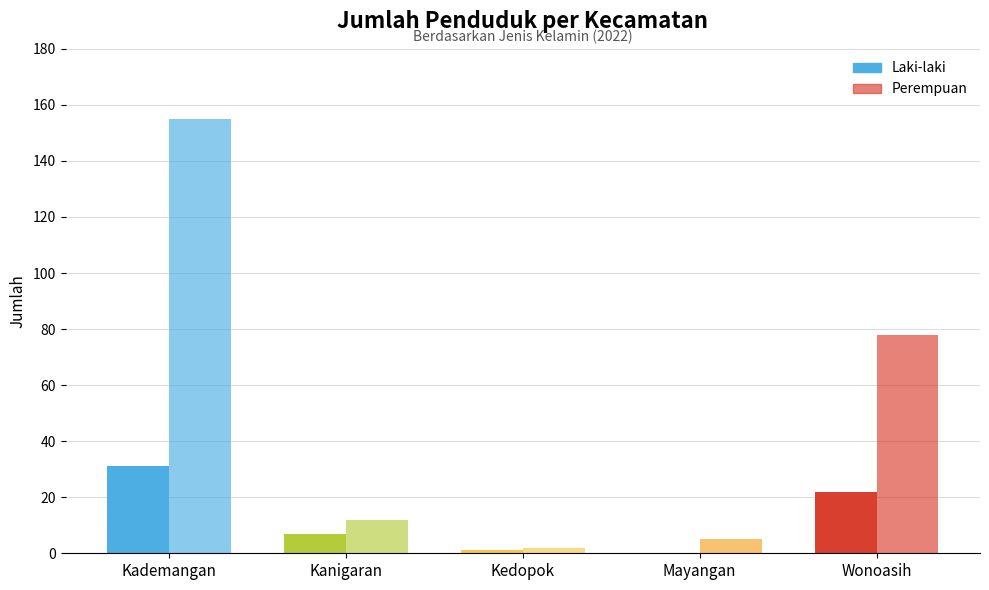

Reading right to left, what are all the values shown in this chart?

Laki-laki: 22	0	1	7	31
Perempuan: 78	5	2	12	155